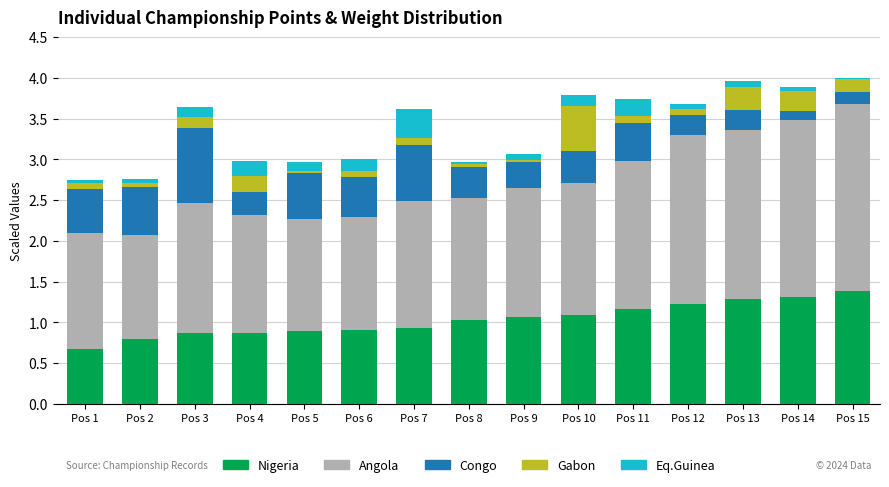

What value does the Nigeria series have at Pos 3?

0.9